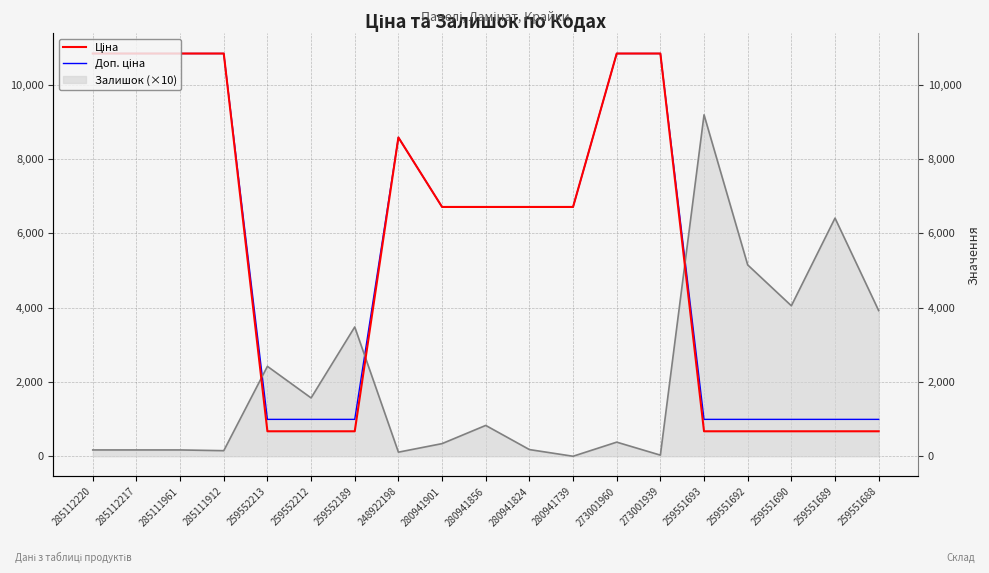

At which label is Доп. ціна closest to 5916?

280941901